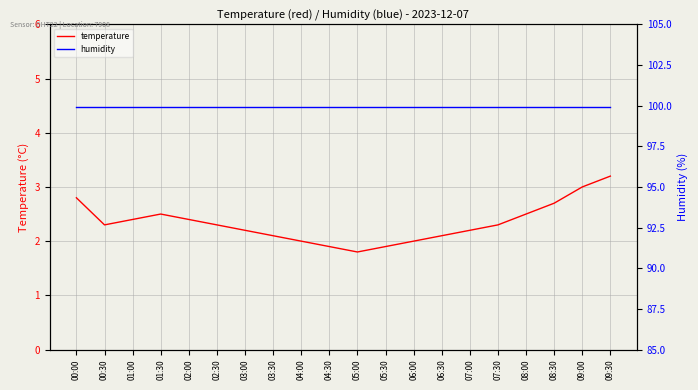

Does the chart display data point markers on the line(s)?

No